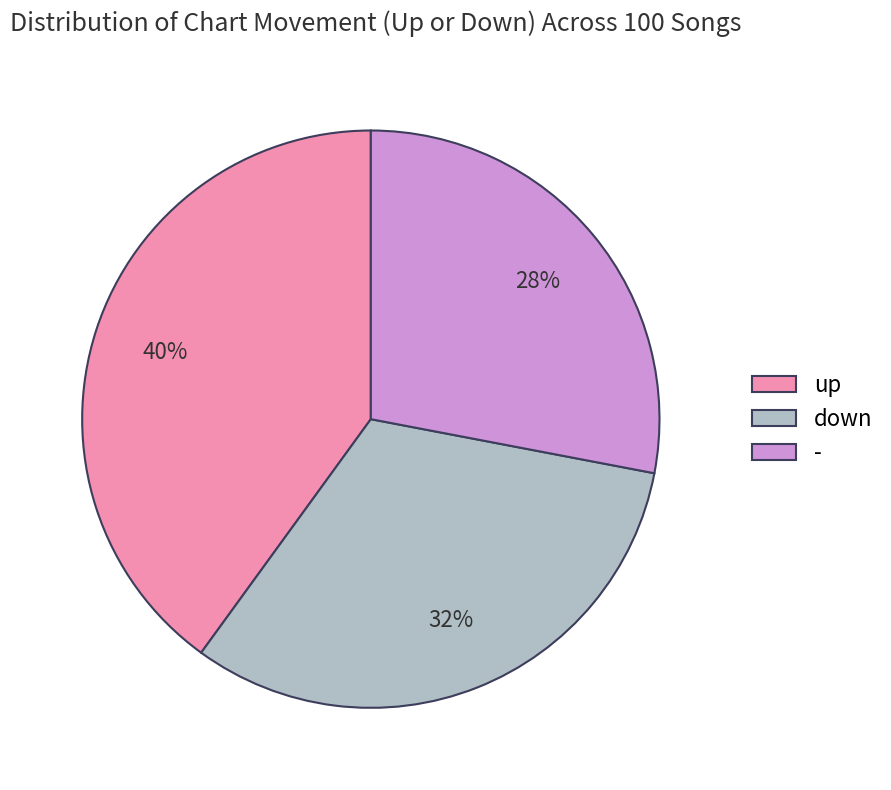

Approximately how many times larger is the value at down compared to up?

0.8